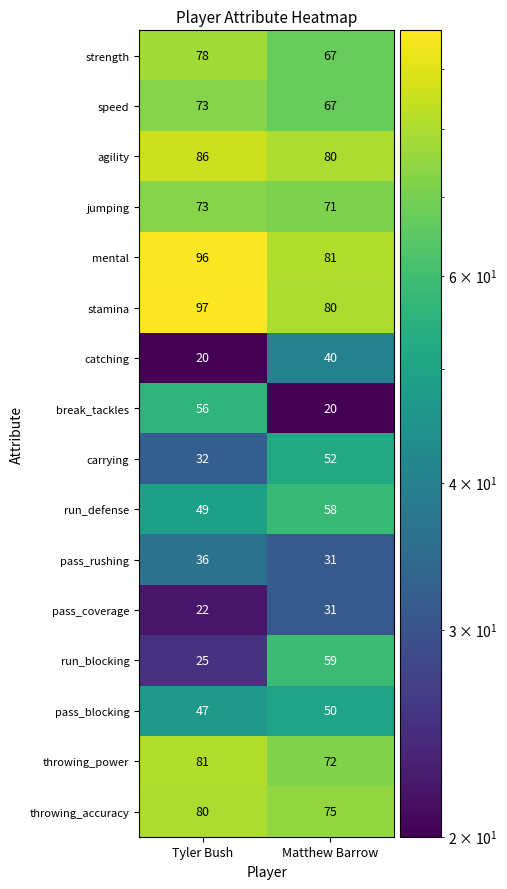

Which category has the highest value in the pass_rushing series?

Tyler Bush